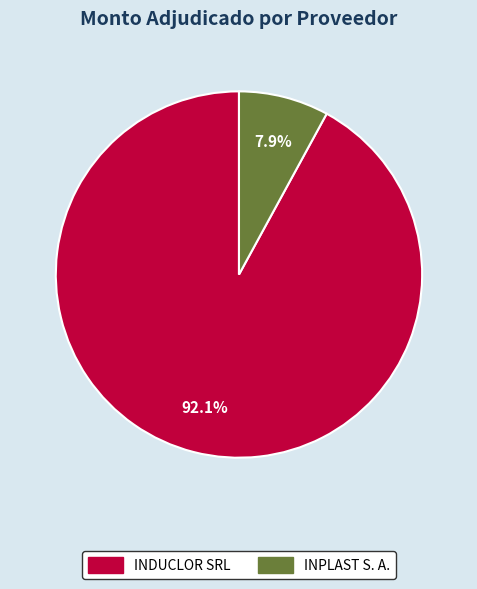

What is the smallest slice in the pie chart?

INPLAST S. A.